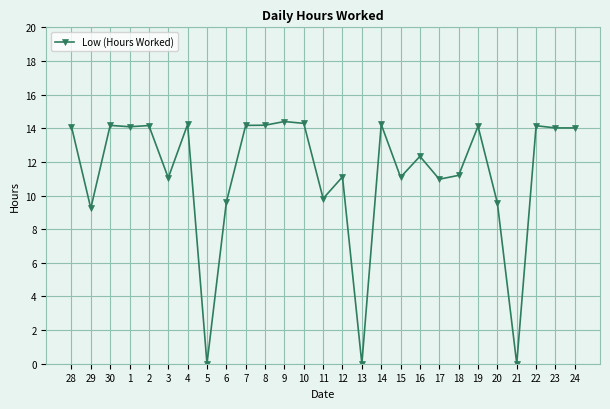

What is the label of the 20th point from the left?

17